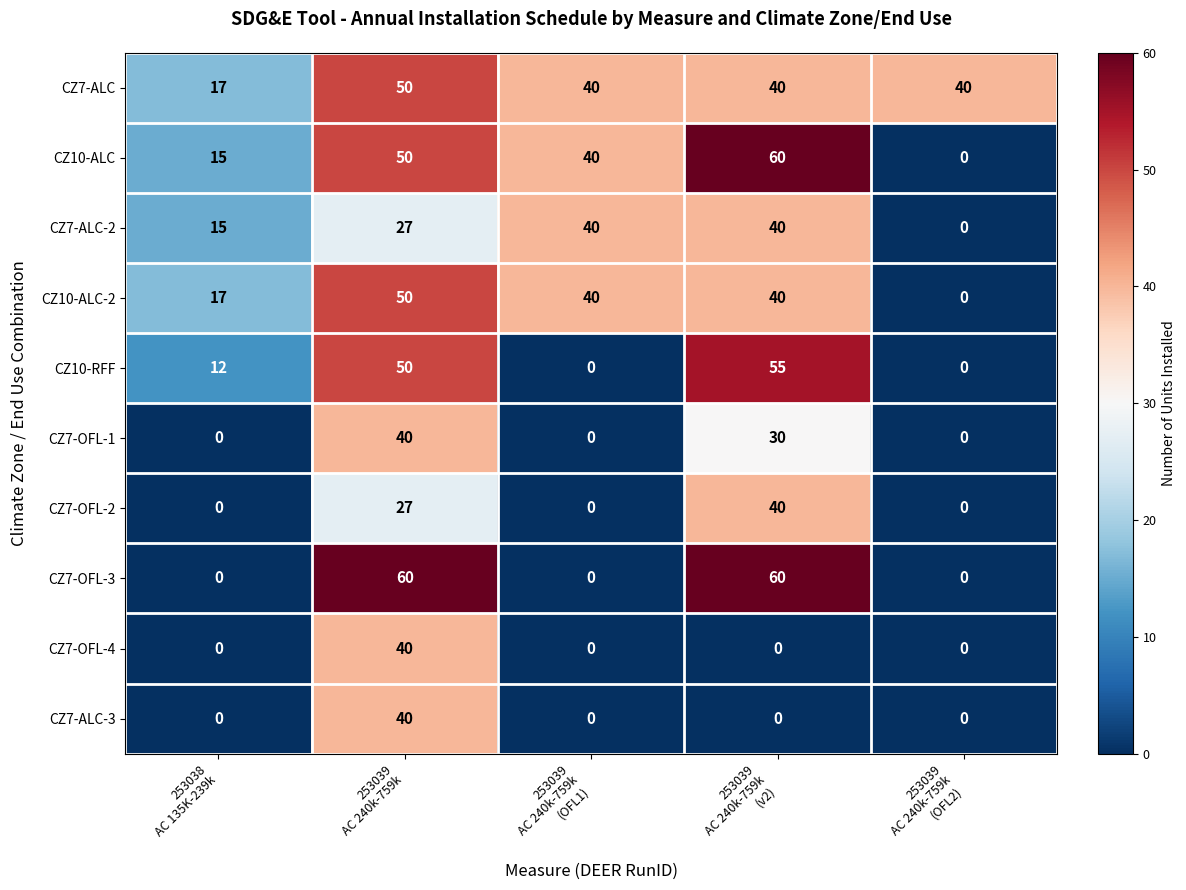

What is the sum of all CZ7-OFL-3 values?

120